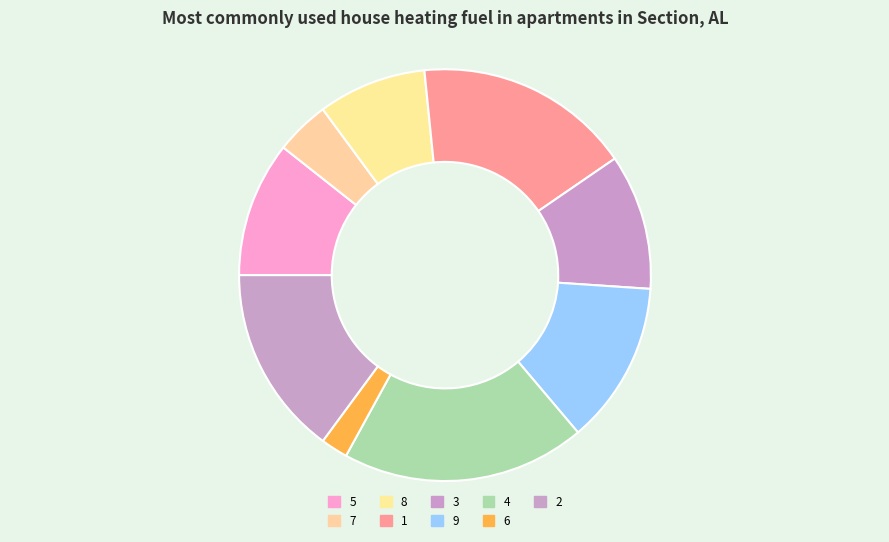

To the nearest percent, what is the combined percentage of 8 and 9?

21%